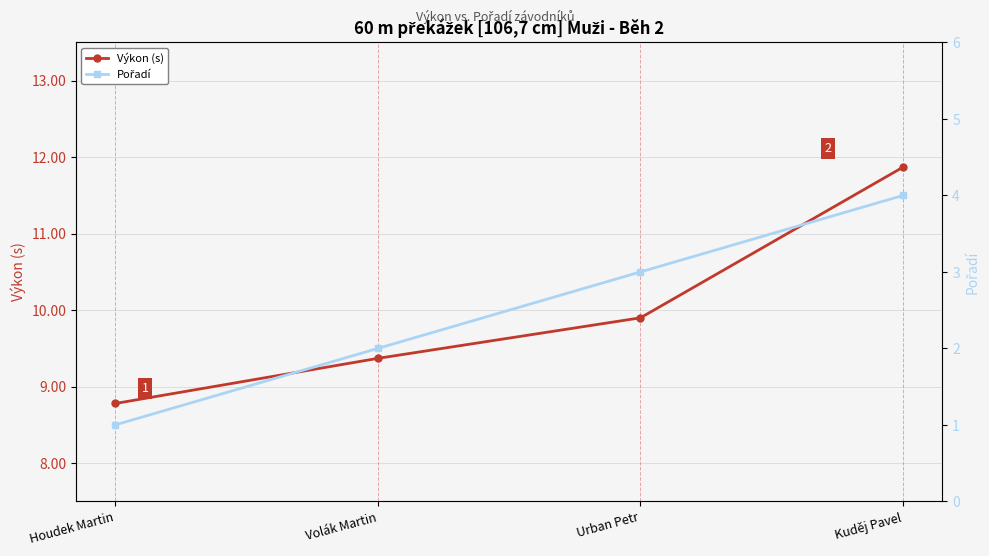

How many distinct data groups are displayed?

2